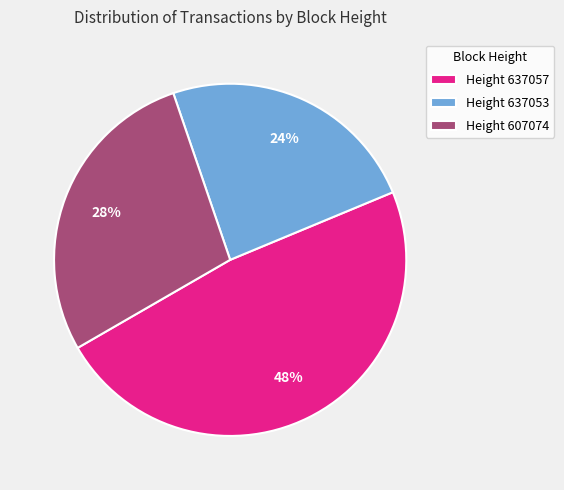

Rank the categories by value from lowest to highest.

Height 637053, Height 607074, Height 637057